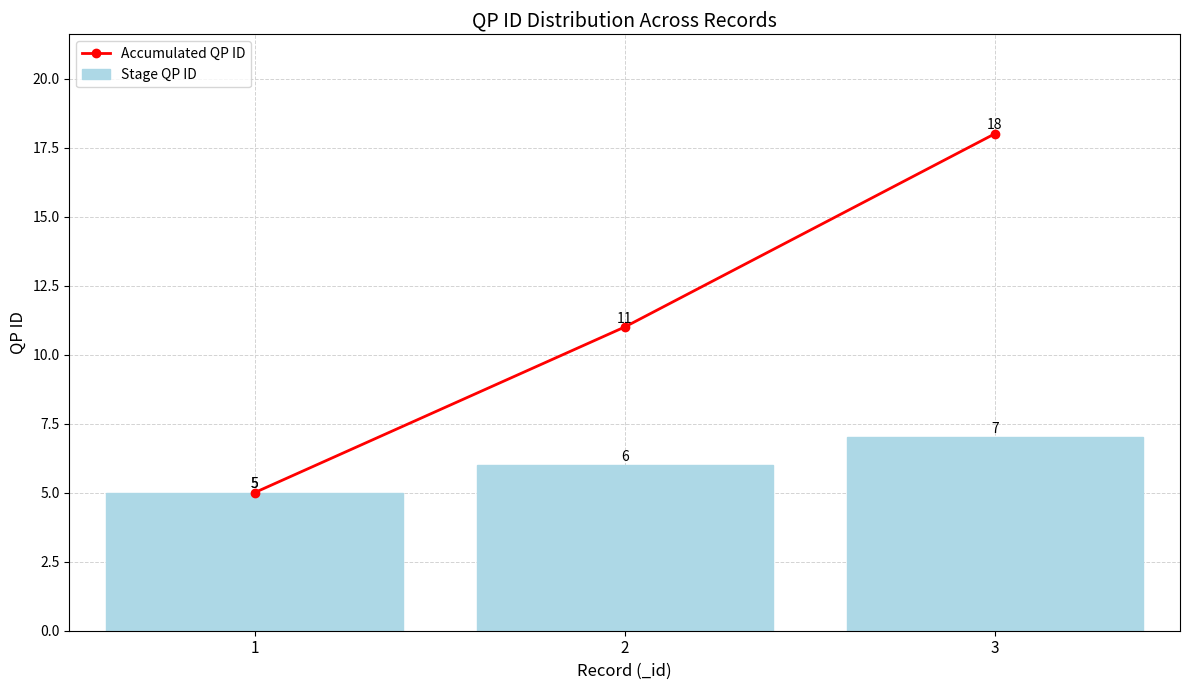

What is the lowest value of the Accumulated QP ID series?

5